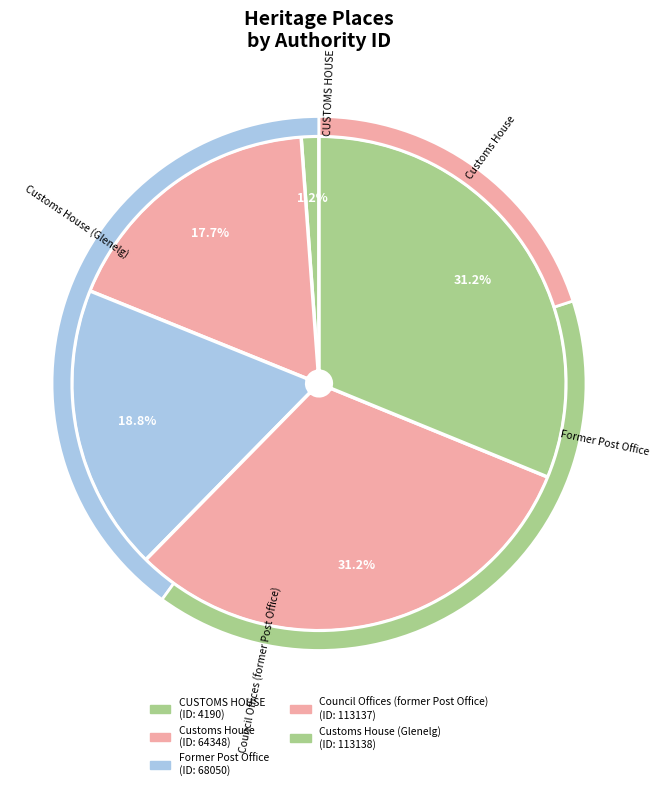

Is the sum of Council Offices (former Post Office) and CUSTOMS HOUSE greater than half?

No